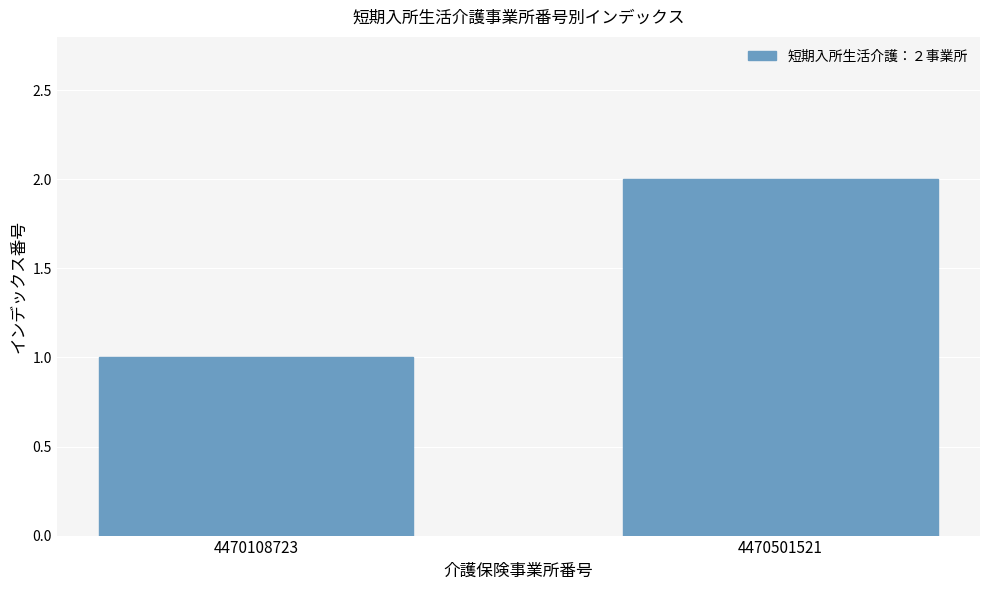

Reading left to right, extract all data points from this chart.

1	2